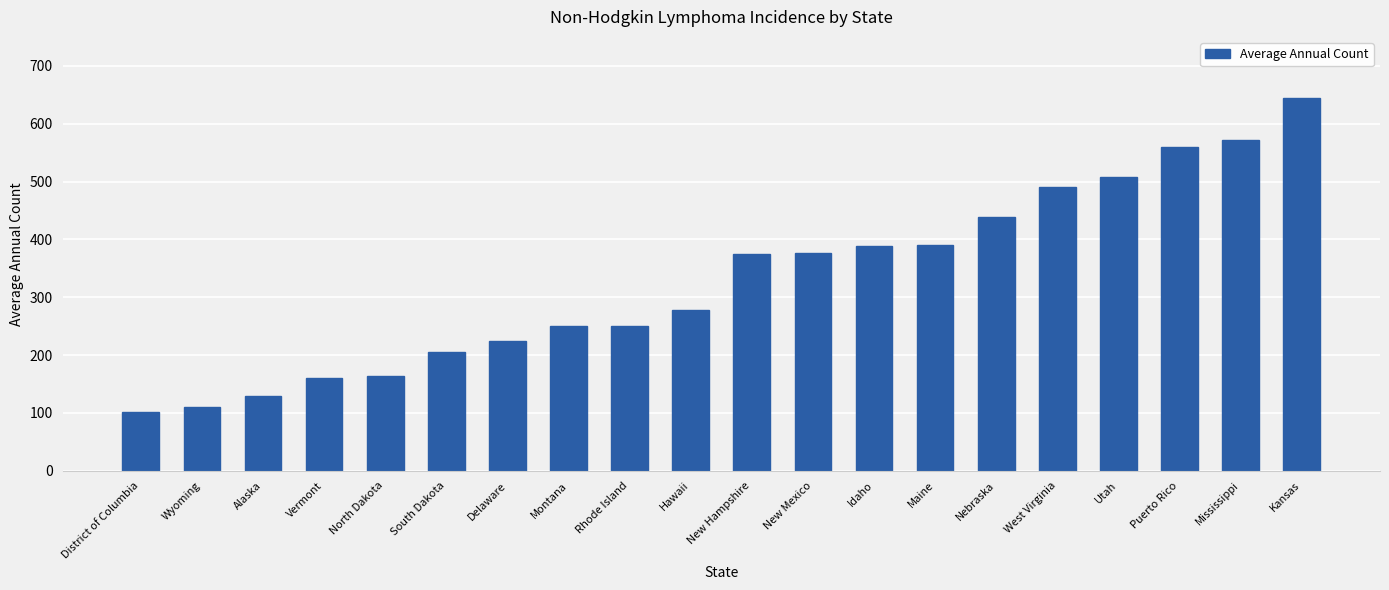

What is the difference between the maximum and minimum values?

543